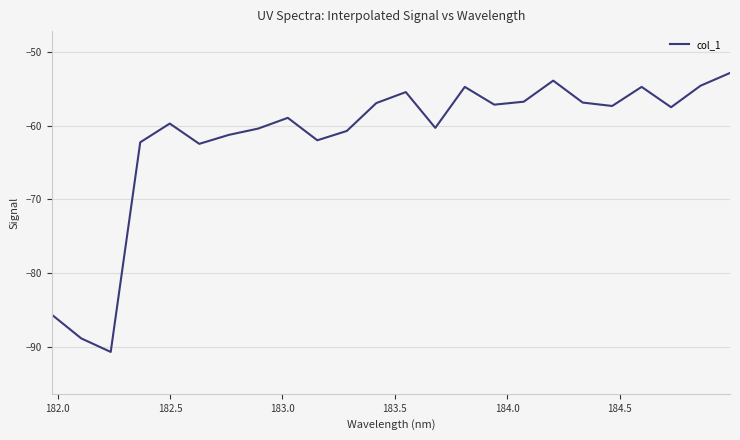

What is the smallest value displayed?

-90.7